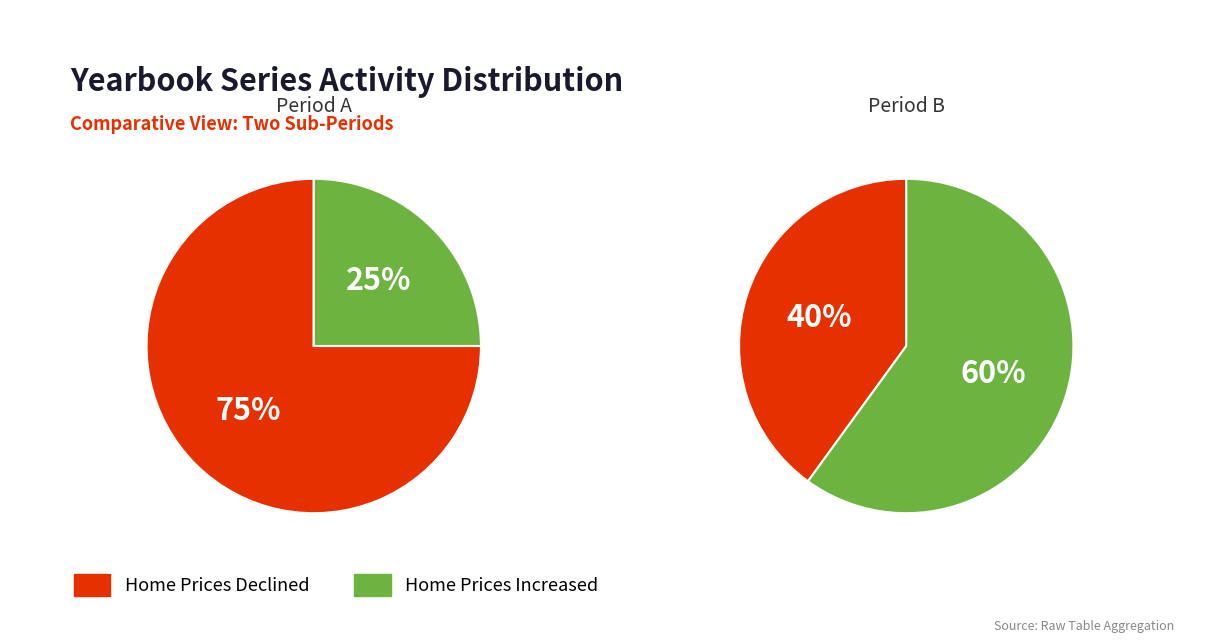

The yearbooks_007642-006 slice represents 6% of the pie. True or false?

False